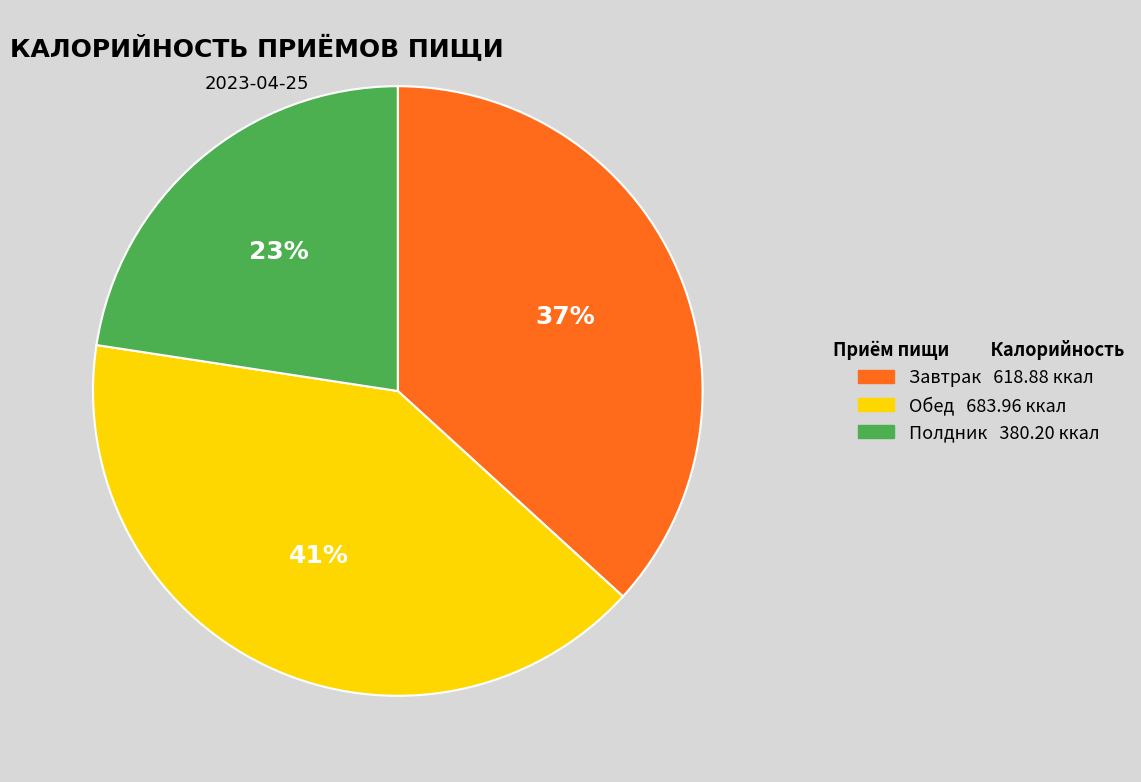

The Завтрак slice represents 42% of the pie. True or false?

False